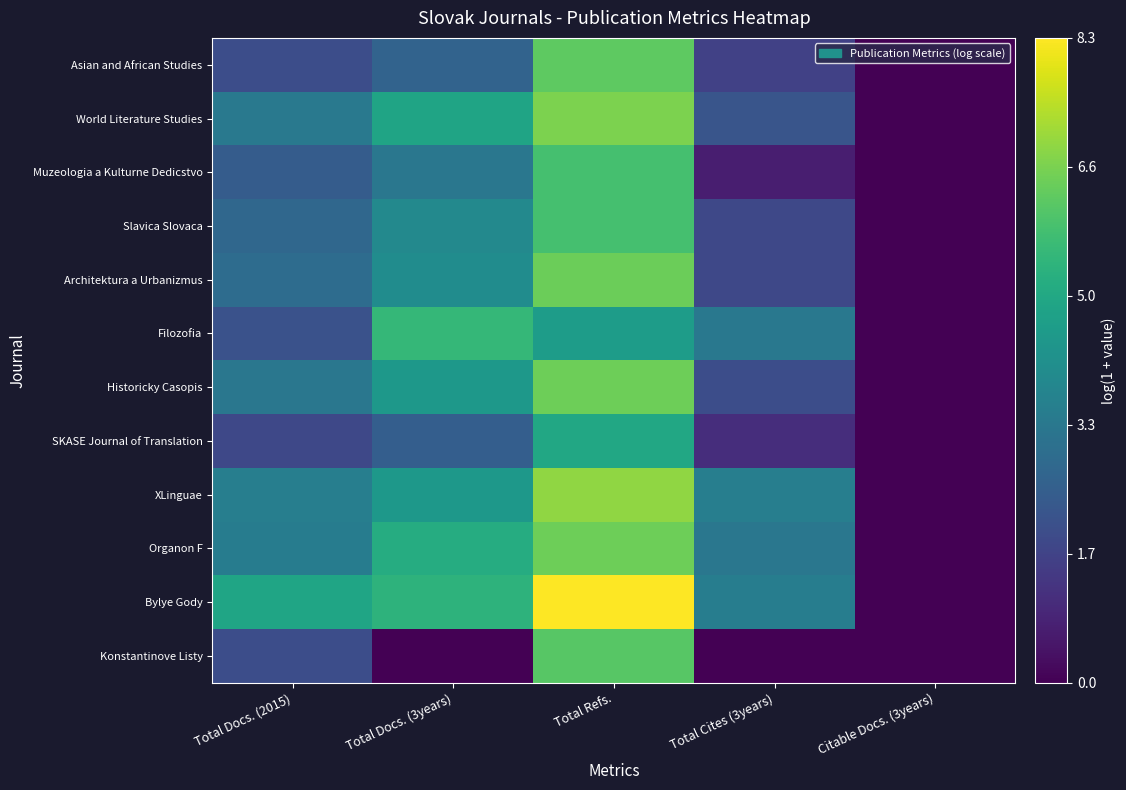

Which series has the largest range (max minus min)?

Bylye Gody